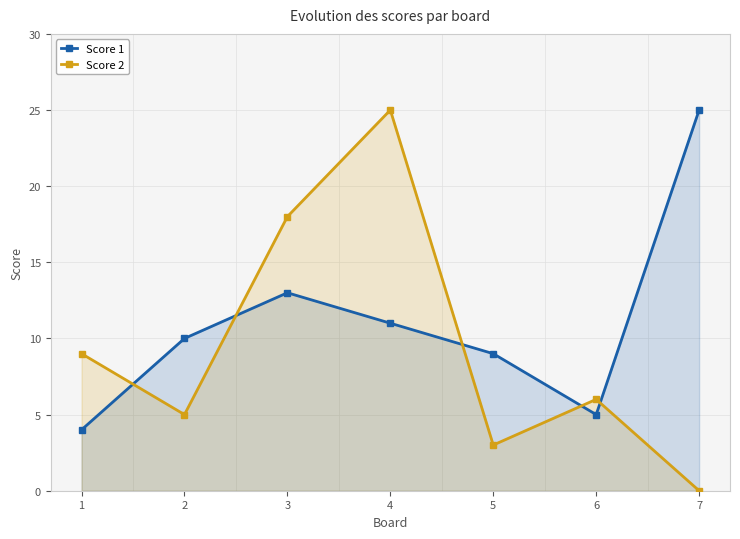

Does the chart have visible grid lines?

No